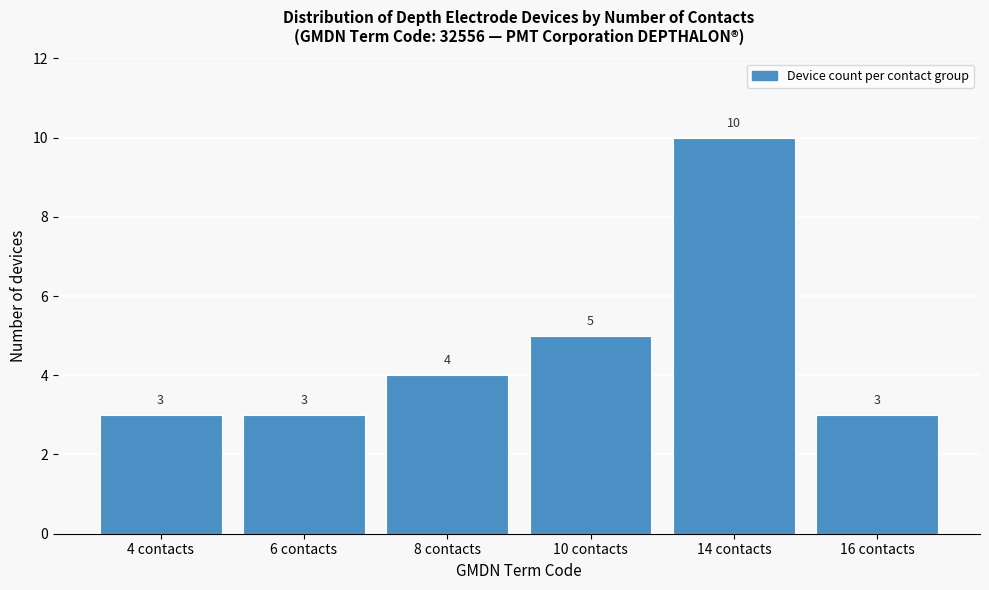

Reading left to right, extract all data points from this chart.

4 contacts=3	6 contacts=3	8 contacts=4	10 contacts=5	14 contacts=10	16 contacts=3